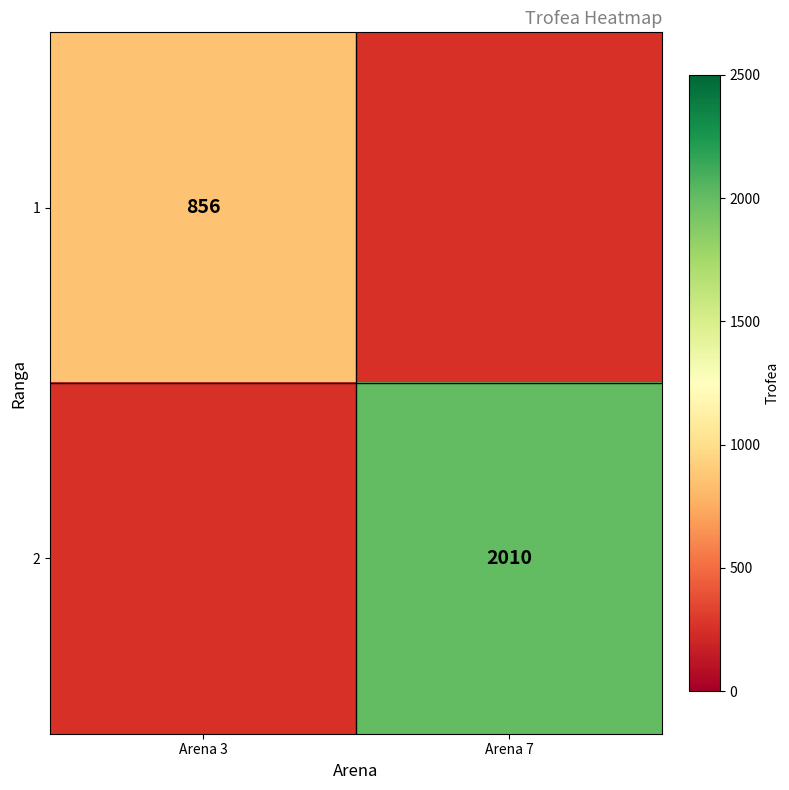

At how many categories does at least one series exceed 1259?

1